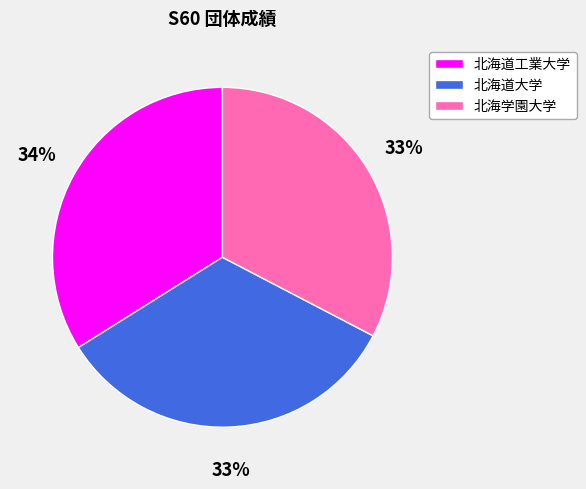

Is there any slice that represents more than half of the pie?

No